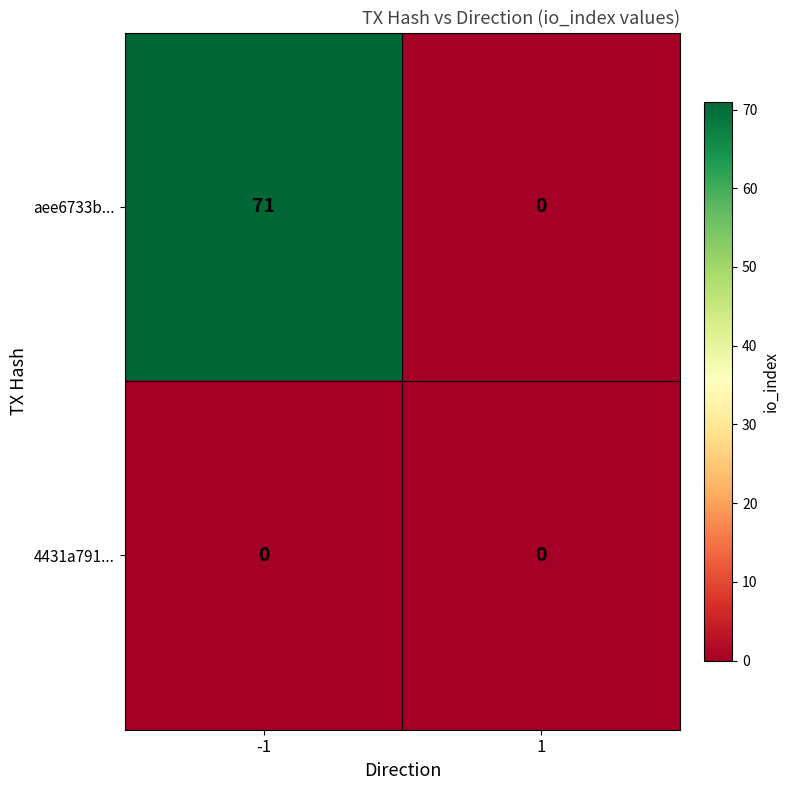

Which series changed the most between -1 and 1?

aee6733b...